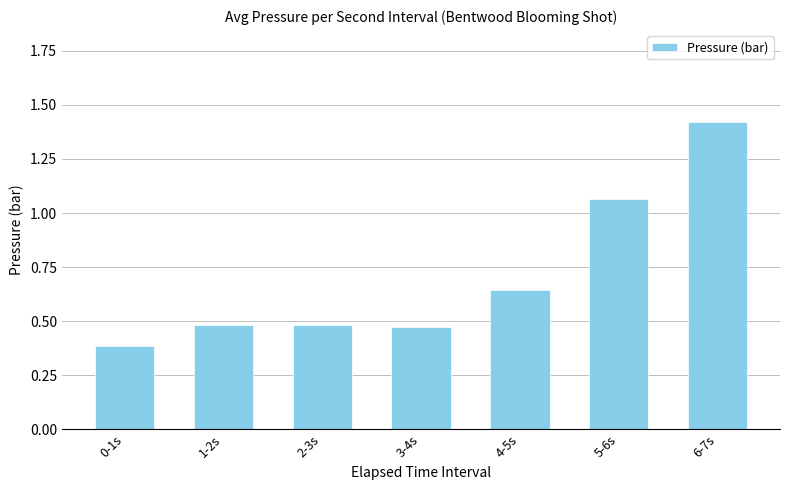

What is the label of the 3rd bar from the left?

2-3s